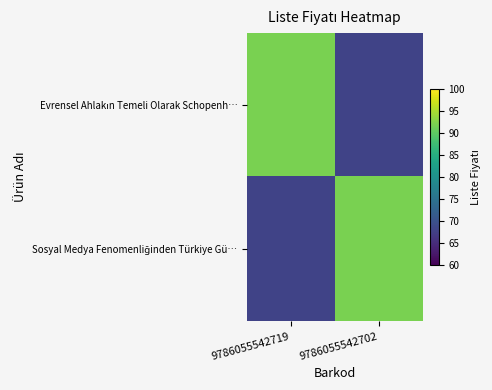

At 9786055542702, list the series in order from smallest to largest.

Evrensel Ahlakın Temeli Olarak Schopenh…, Sosyal Medya Fenomenliğinden Türkiye Gü…